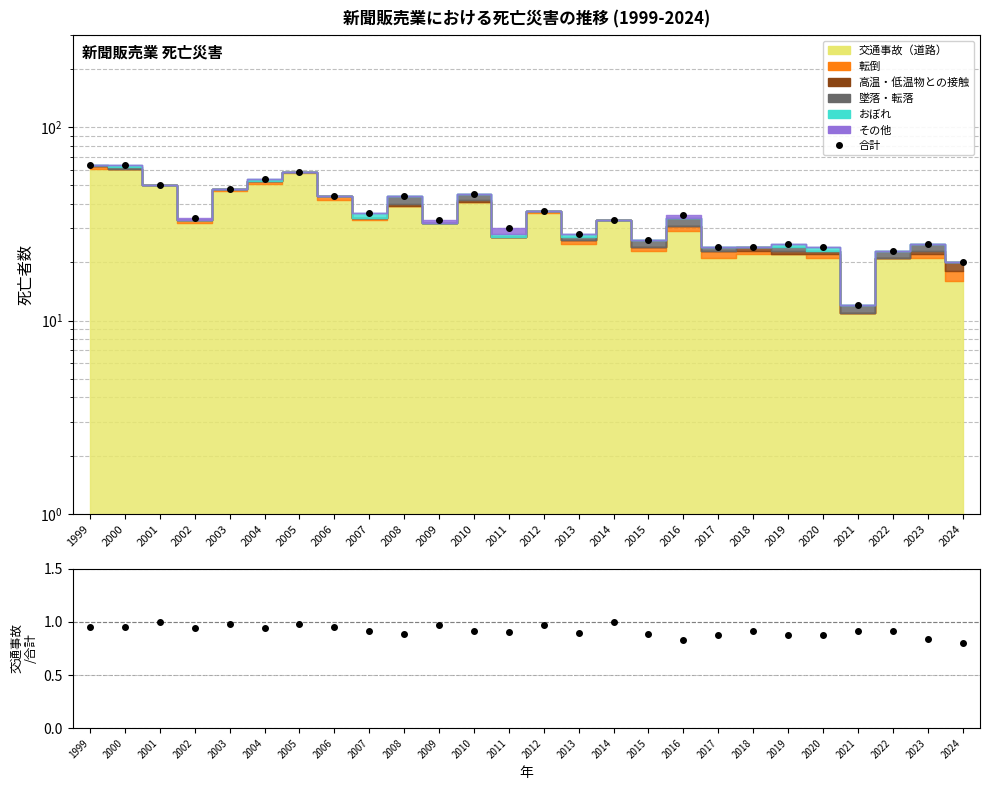

What is the average value of the 合計 series?

36.2